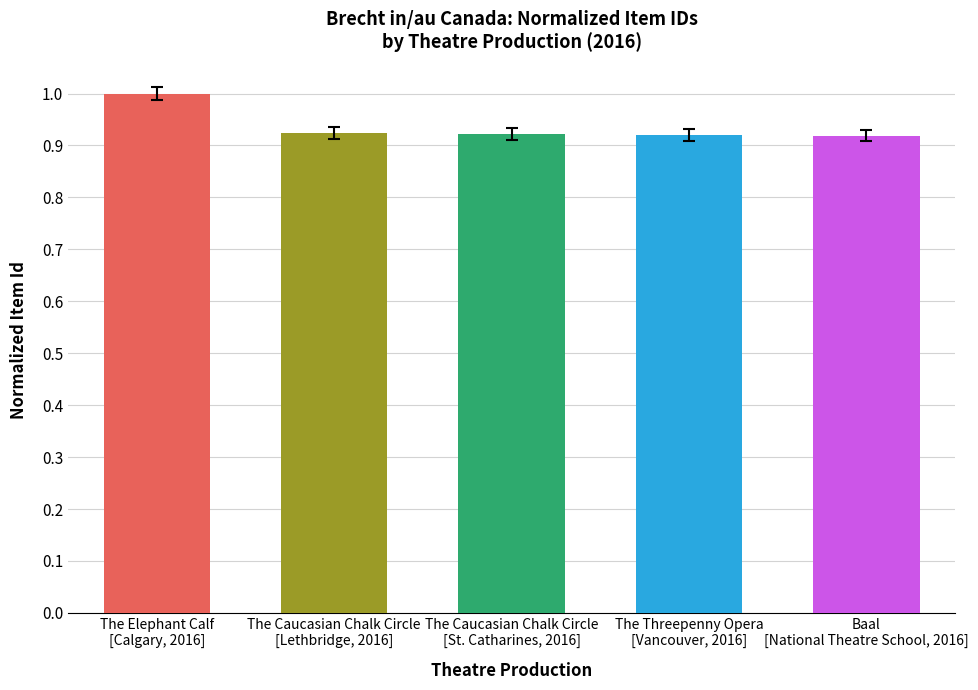

How many bars are there in total?

5